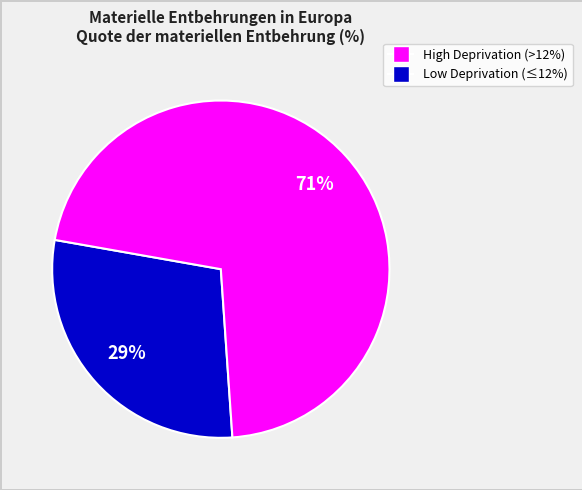

To the nearest percent, what is the average slice percentage?

50%